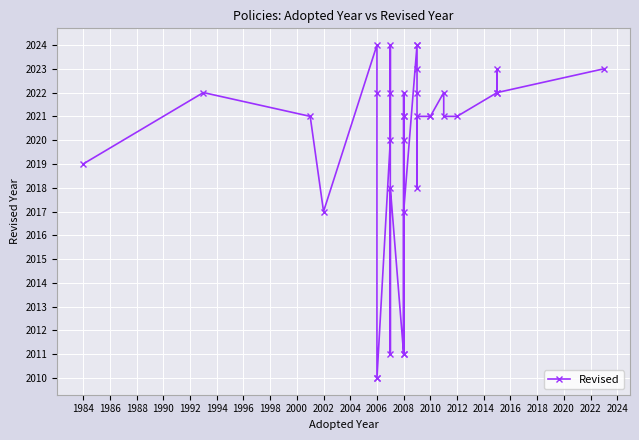

Reading left to right, transcribe all the data shown in this chart.

2019	2022	2021	2017	2024	2022	2010	2010	2020	2024	2022	2011	2018	2011	2020	2021	2021	2022	2011	2017	2024	2024	2023	2022	2018	2021	2021	2021	2022	2021	2021	2022	2023	2022	2023